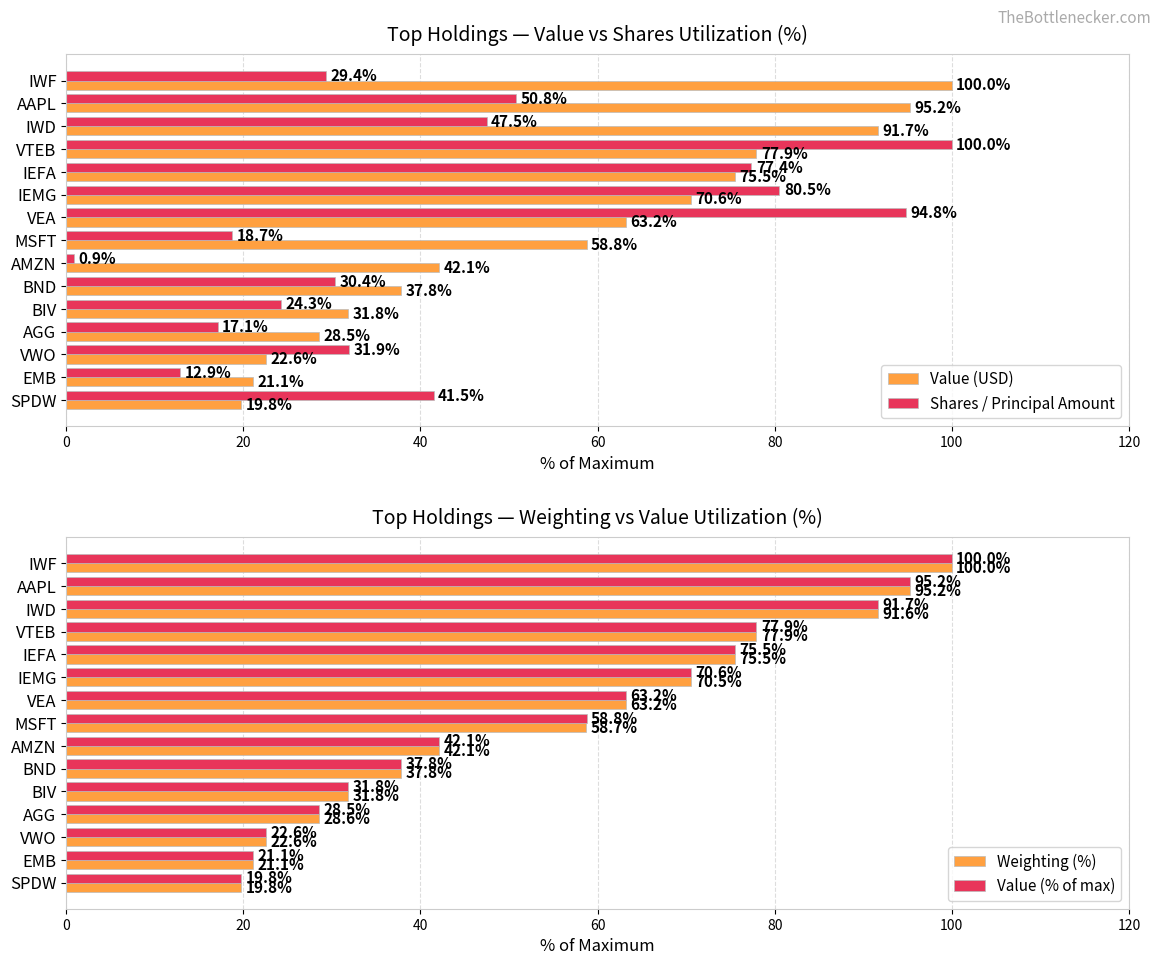

Where is Value (% of max) nearest to the value 59?

MSFT